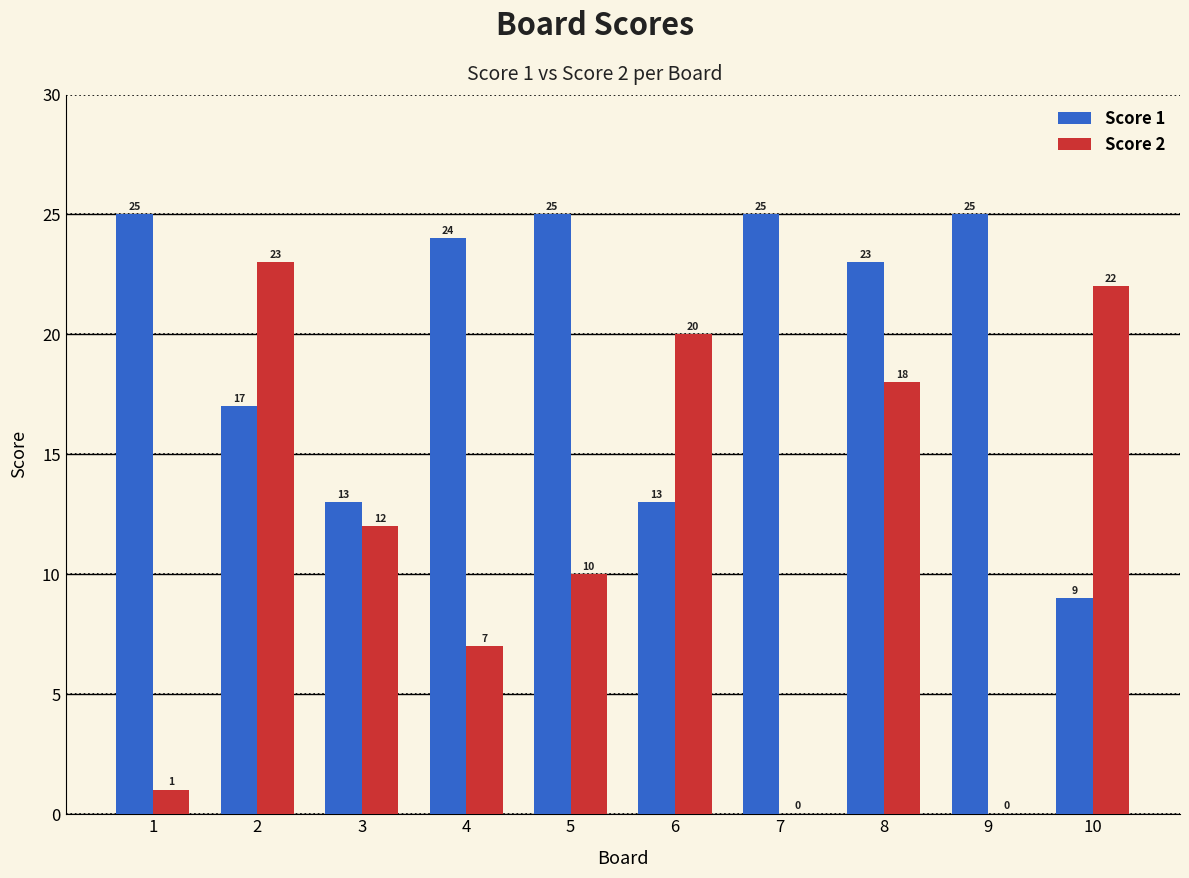

At which category is the sum across all series the highest?

8